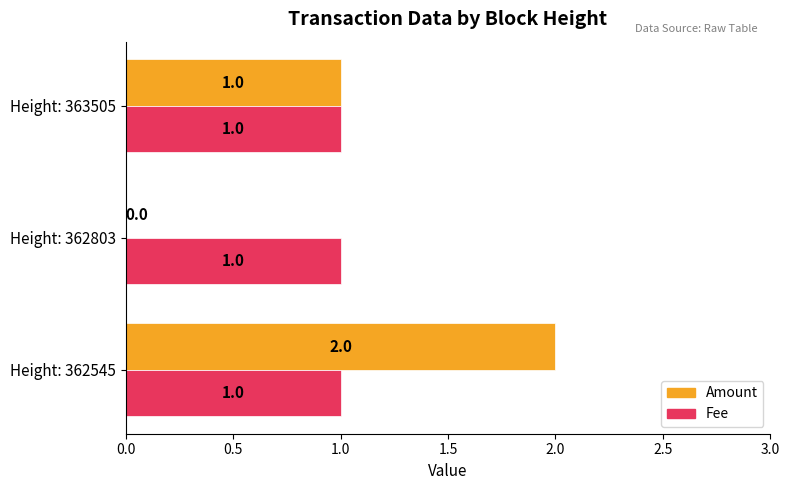

What is the sum of all Fee values?

3